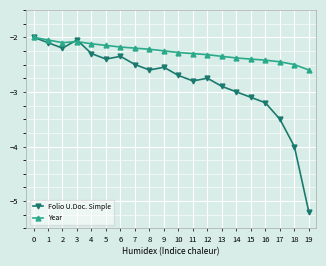

Rank the series at 9 from highest to lowest value.

Year, Folio U.Doc. Simple